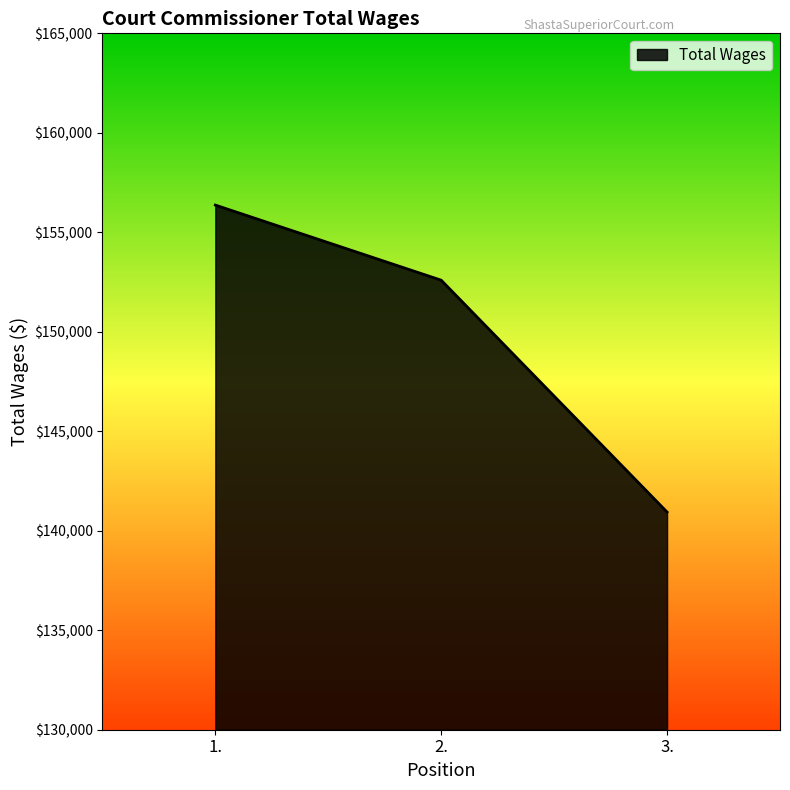

How many lines are shown in the chart?

1